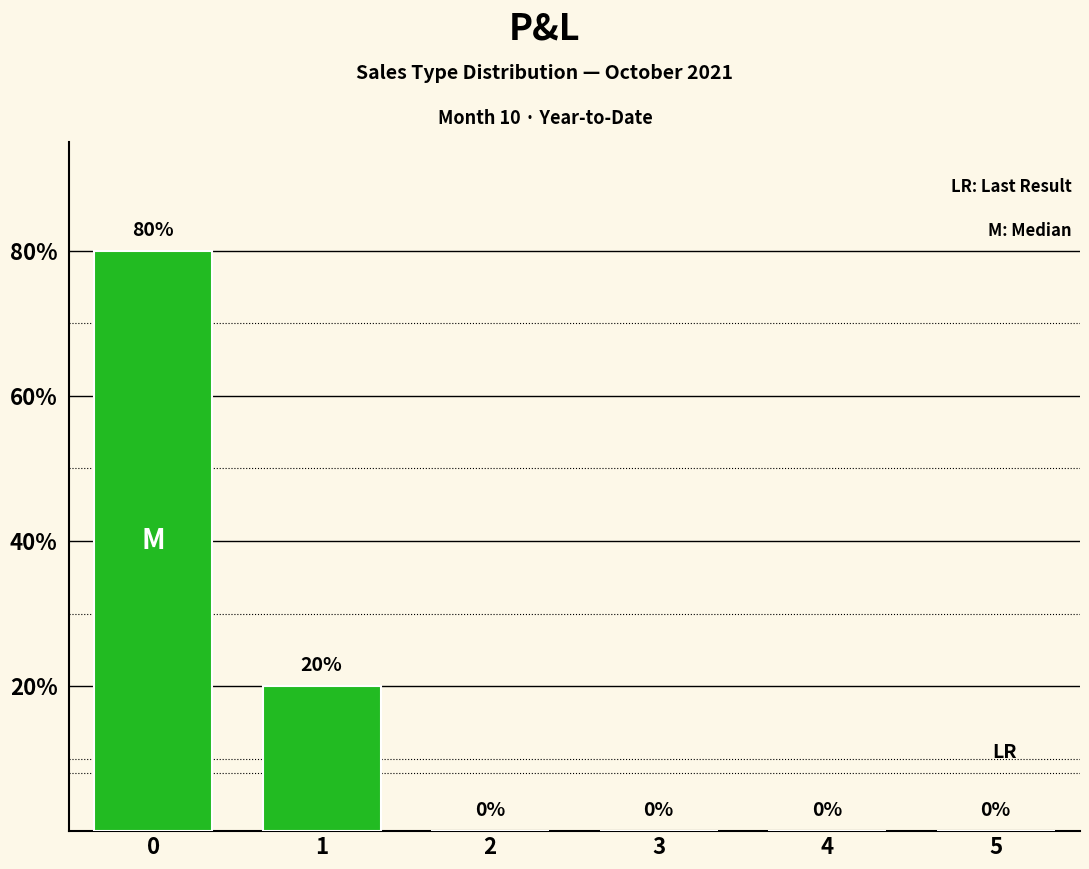

Reading right to left, list all the values displayed in this chart.

5=0	4=0	3=0	2=0	1=20	0=80